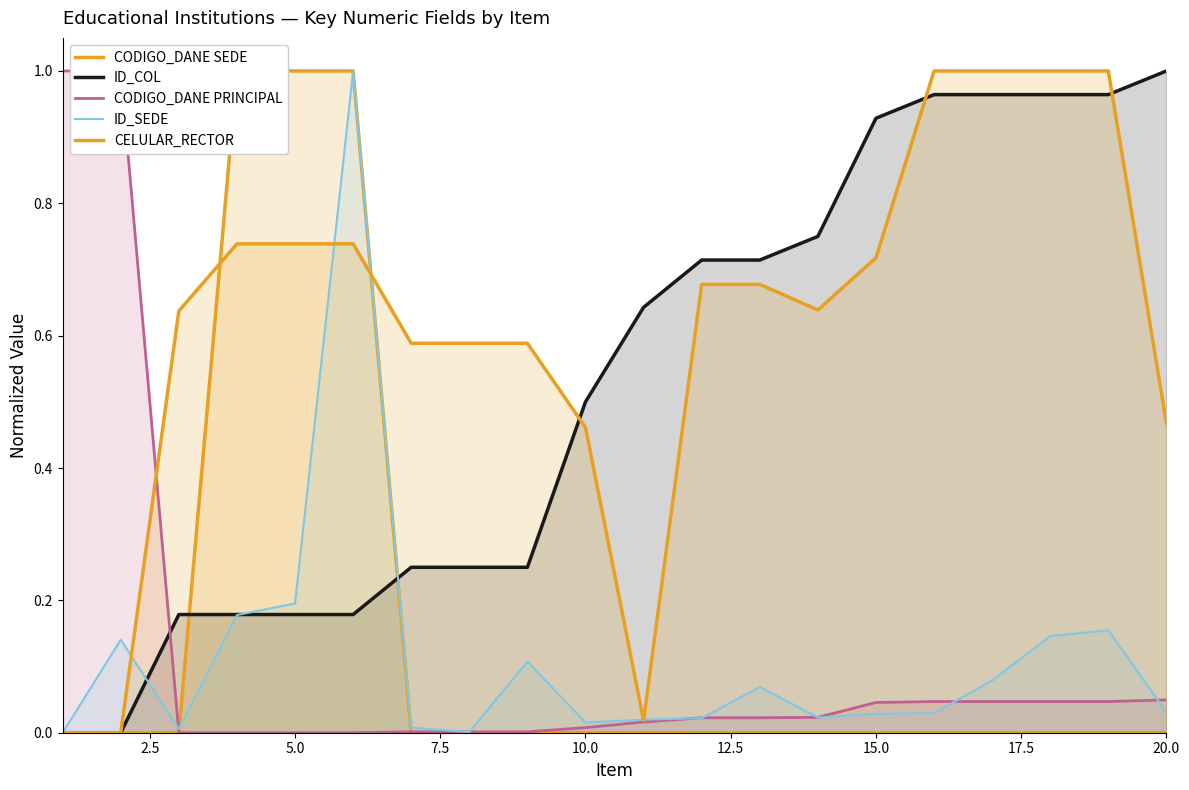

Which series has the widest spread of values?

CODIGO_DANE SEDE